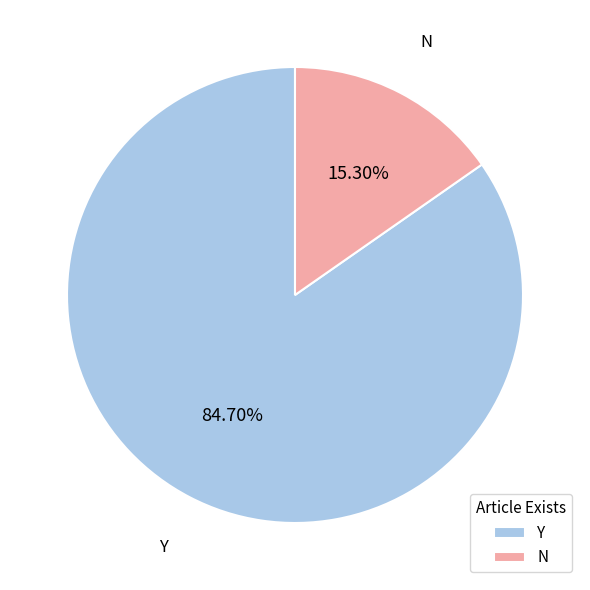

To the nearest percent, what is the average slice percentage?

50%